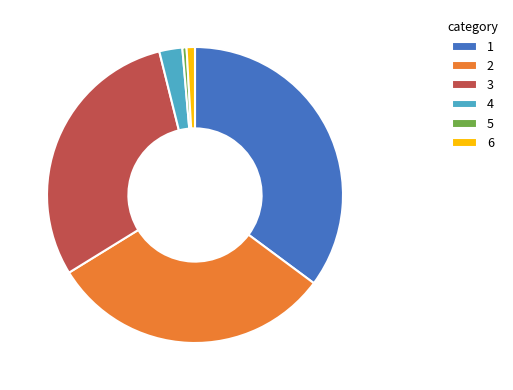

Do 4 and 2 together represent more than half of the pie?

No